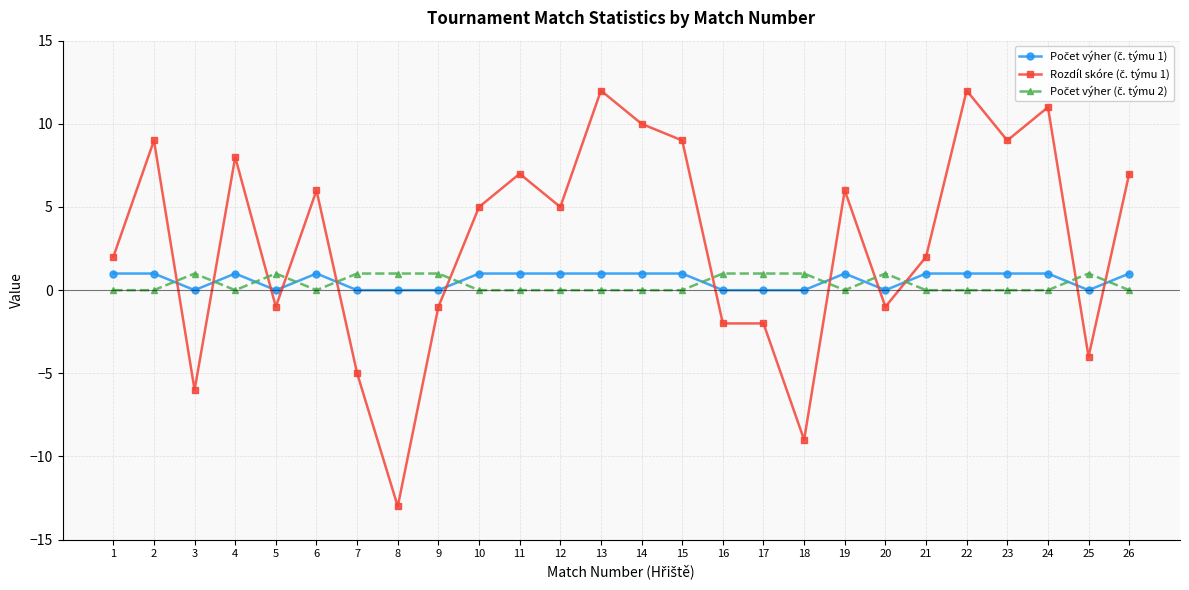

Reading right to left, extract all data points from this chart.

Počet výher (č. týmu 1): 1	0	1	1	1	1	0	1	0	0	0	1	1	1	1	1	1	0	0	0	1	0	1	0	1	1
Rozdíl skóre (č. týmu 1): 7	-4	11	9	12	2	-1	6	-9	-2	-2	9	10	12	5	7	5	-1	-13	-5	6	-1	8	-6	9	2
Počet výher (č. týmu 2): 0	1	0	0	0	0	1	0	1	1	1	0	0	0	0	0	0	1	1	1	0	1	0	1	0	0